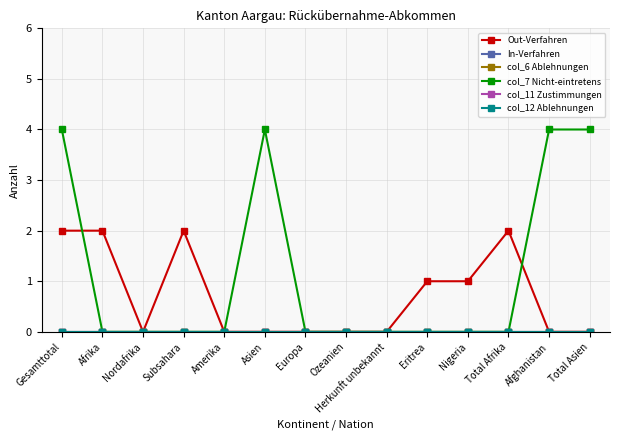

True or false: In-Verfahren and col_12 Ablehnungen intersect in this chart.

False